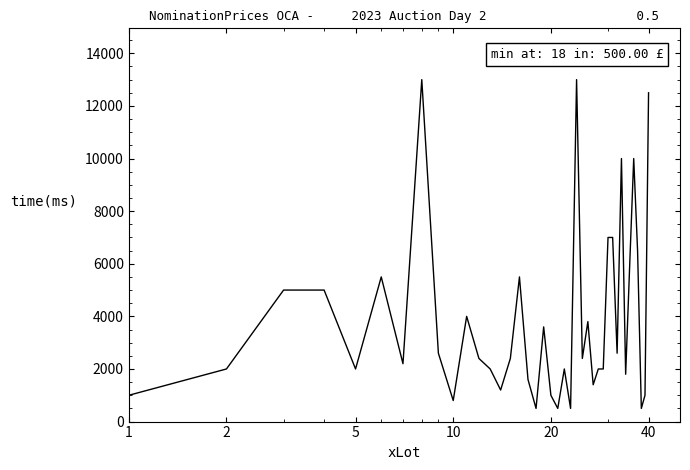

What is the maximum value shown in the chart?

13000